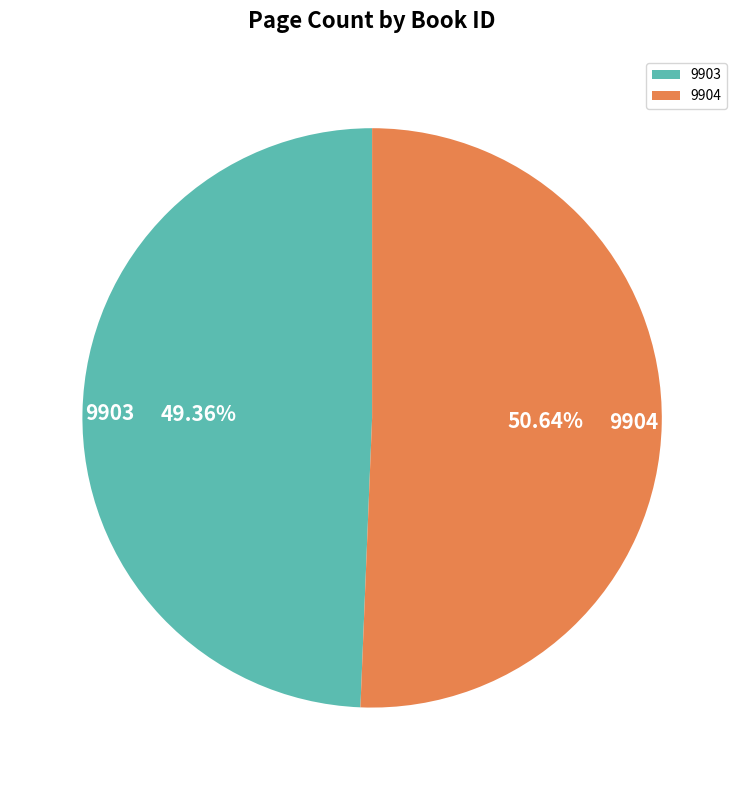

What percentage is the 9903 slice, to the nearest percent?

49%